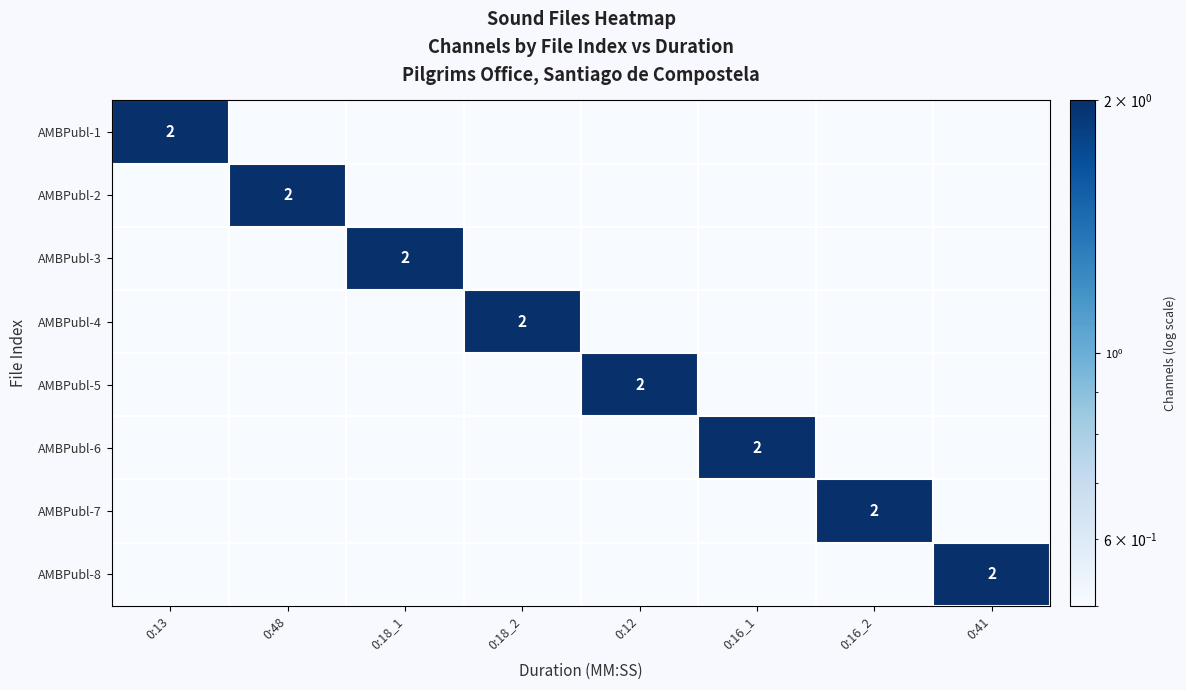

The value of AMBPubl-6 at 0:16_1 is 2.6. True or false?

False